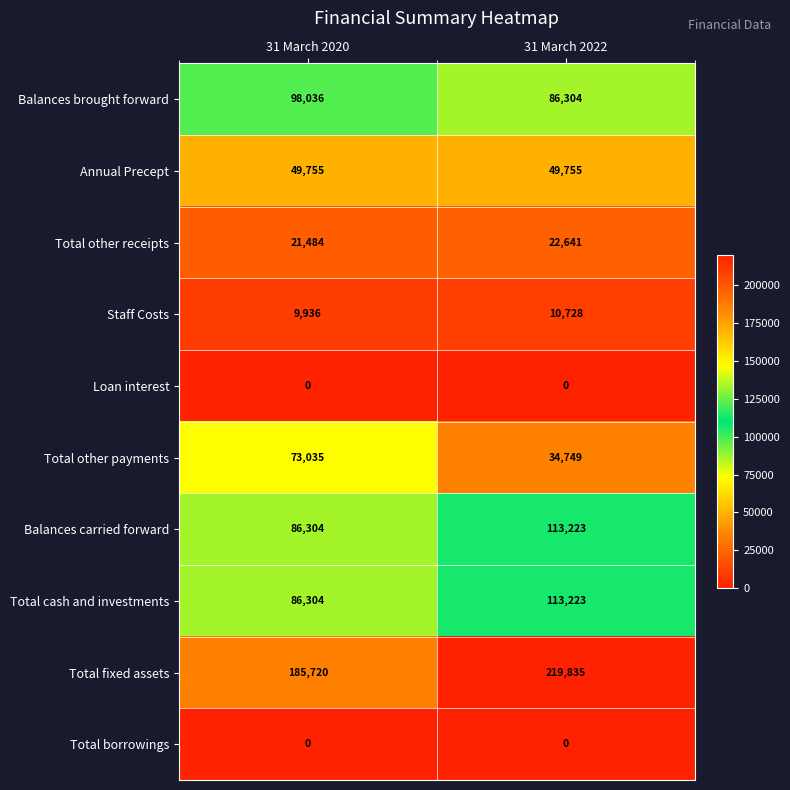

Rank the categories by Balances carried forward value from highest to lowest.

31 March 2022, 31 March 2020